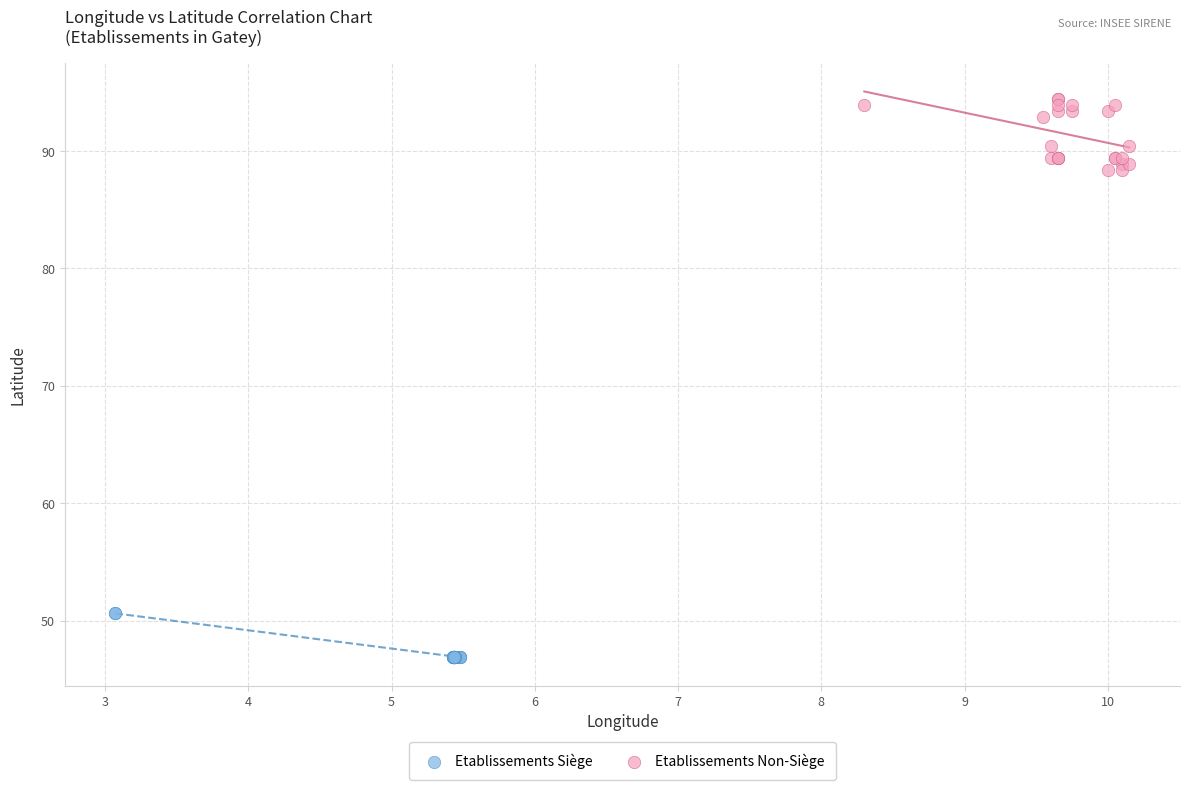

What are all the series names shown in the legend?

Etablissements Siège, Etablissements Non-Siège